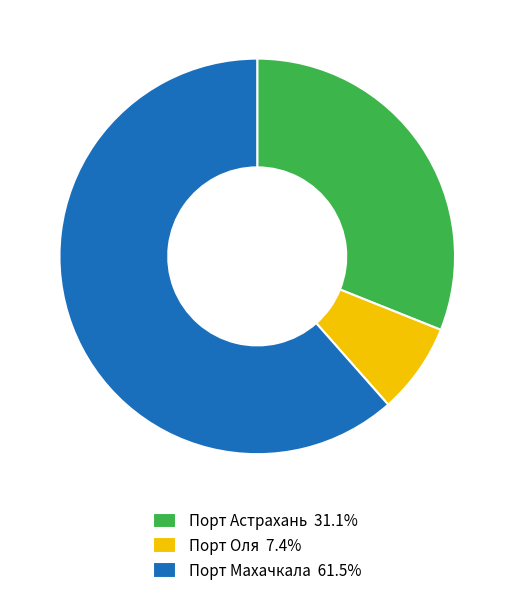

The Порт Астрахань slice represents 23% of the pie. True or false?

False